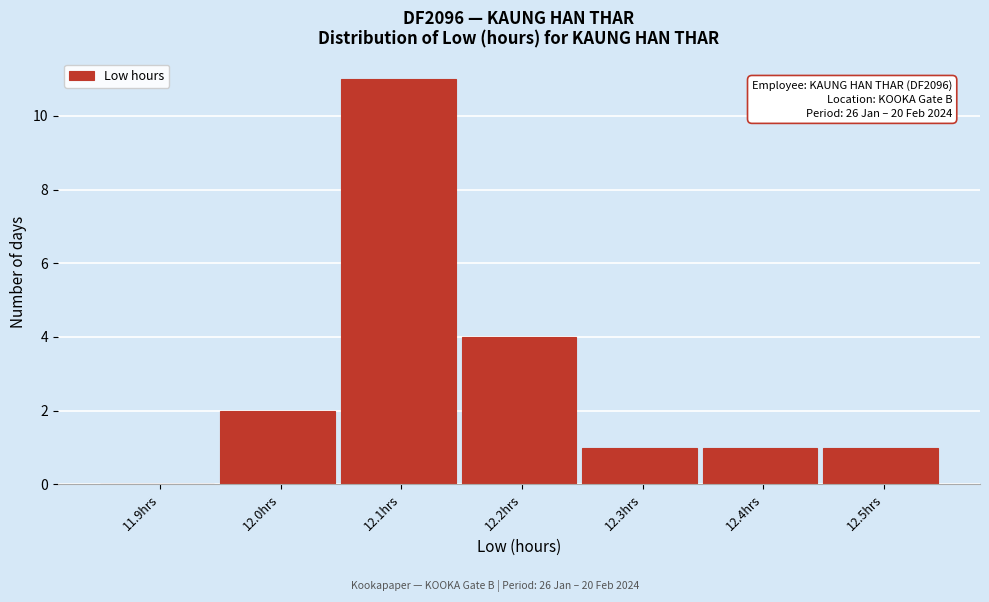

Reading left to right, list all the values displayed in this chart.

11.9hrs=0	12.0hrs=2	12.1hrs=11	12.2hrs=4	12.3hrs=1	12.4hrs=1	12.5hrs=1